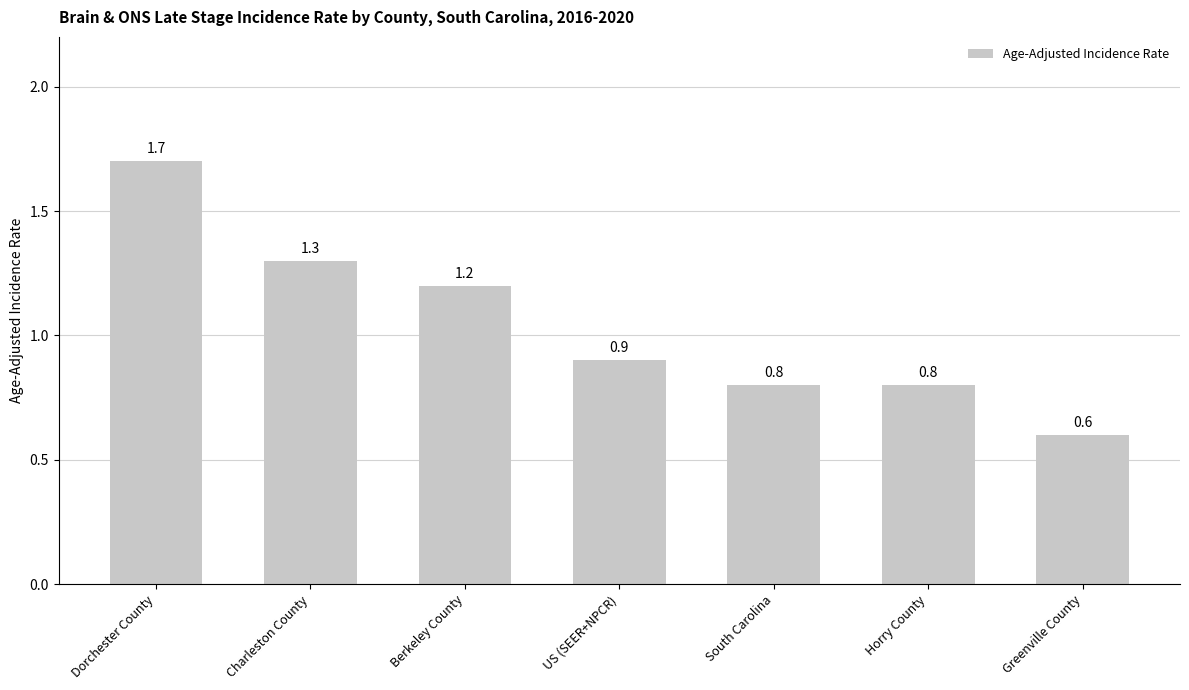

Is it true that the value at Dorchester County is 1.7?

True